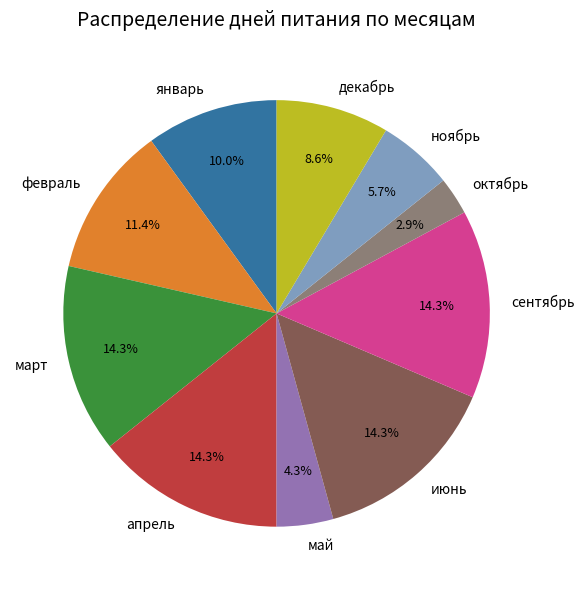

True or false: апрель accounts for 14% of the total.

True